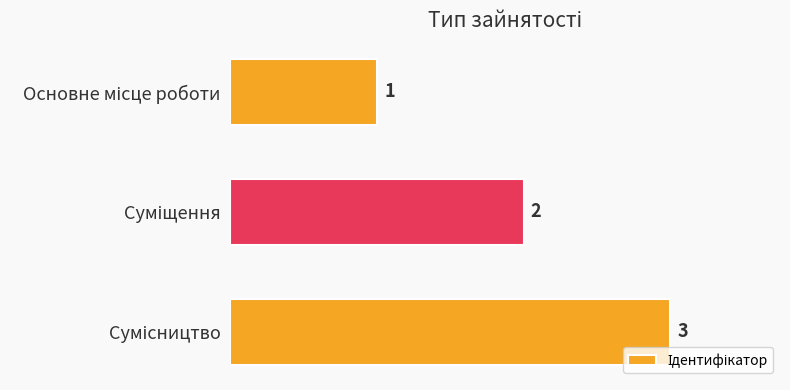

What is the sum of all values?

6